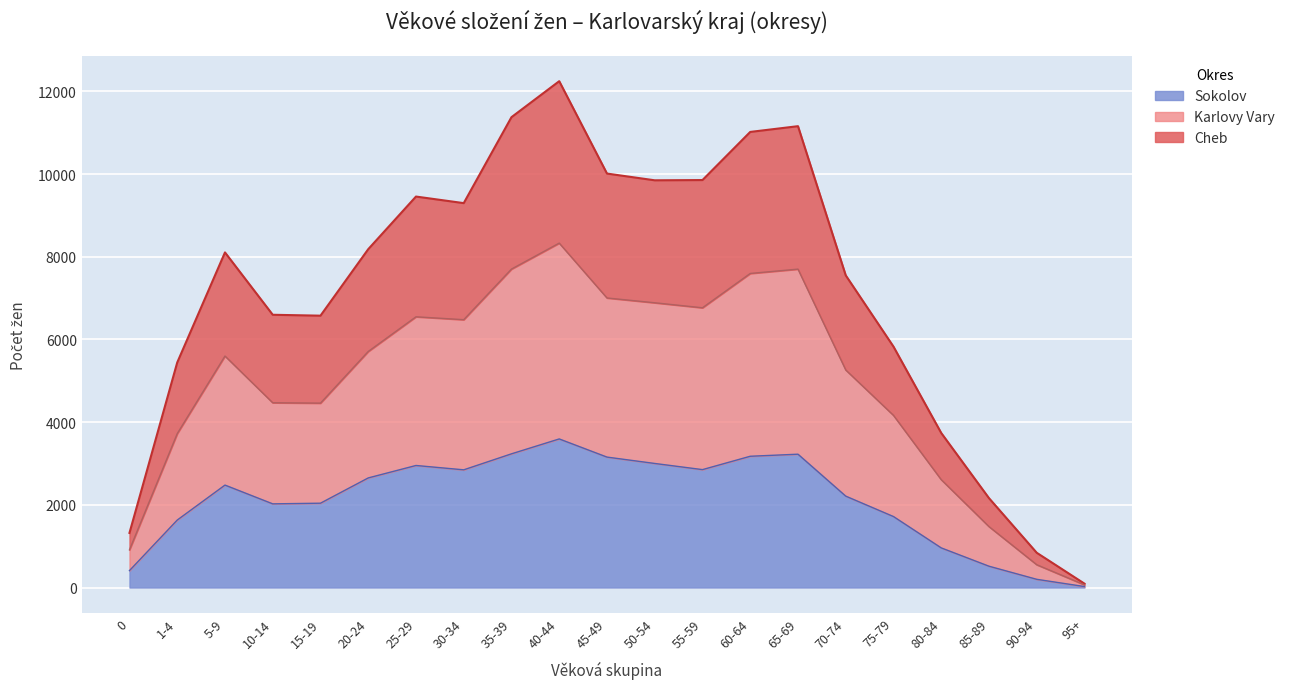

Where is Cheb nearest to the value 6170?

75-79